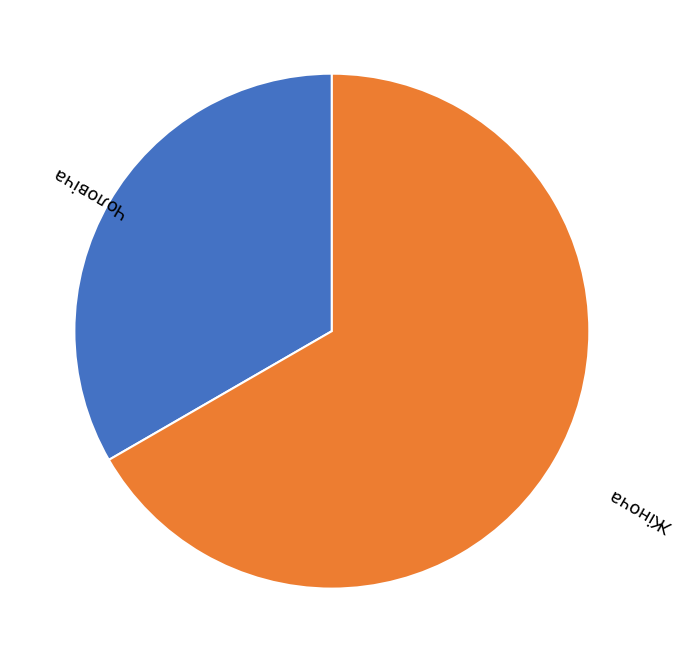

How many segments does this pie chart have?

2